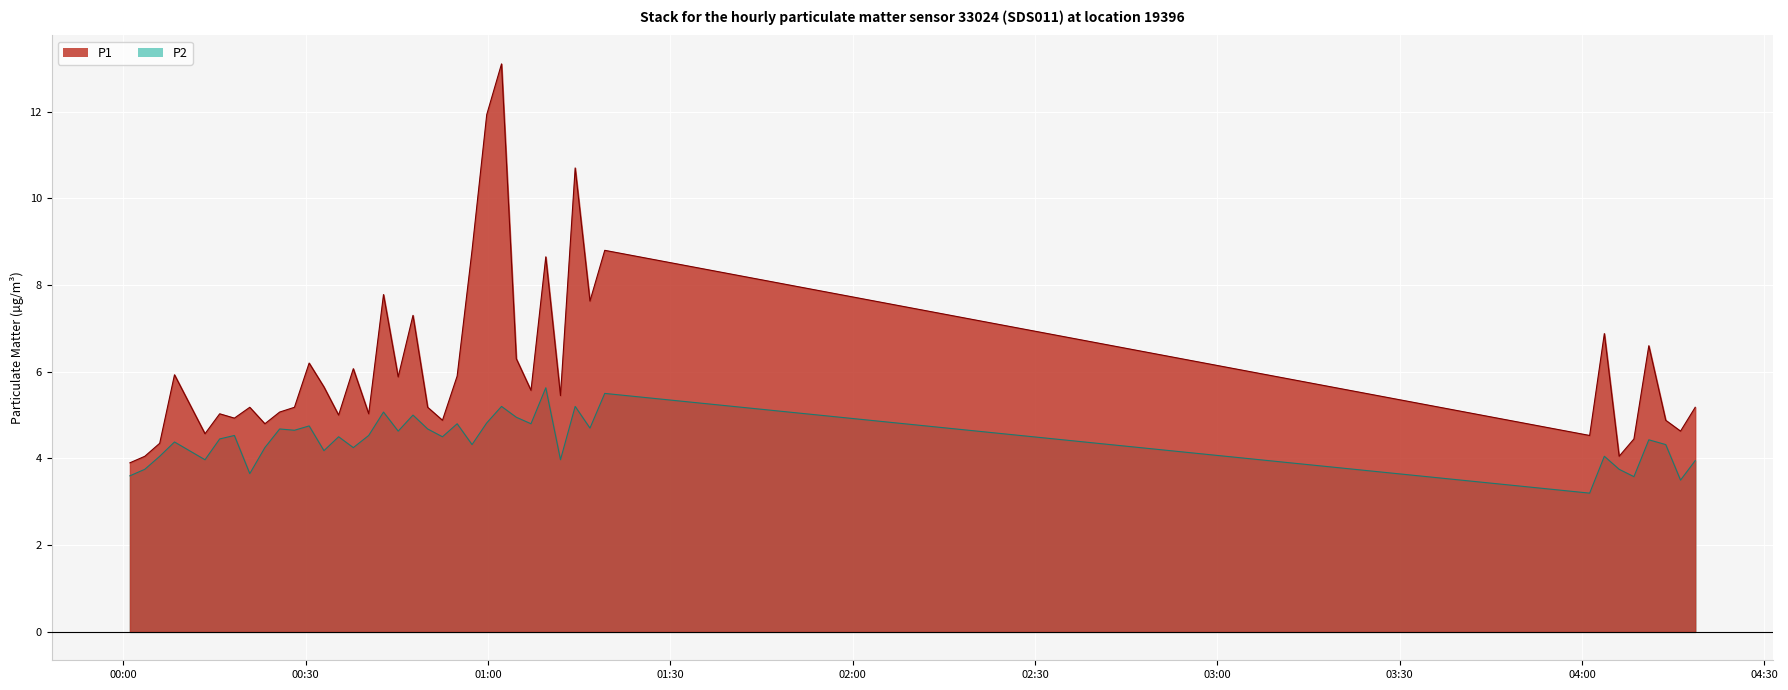

List the labels in order of P2 value, smallest first.

2023-03-01T04:01:15, 2023-03-01T04:16:12, 2023-03-01T04:08:32, 2023-03-01T00:01:06, 2023-03-01T00:20:49, 2023-03-01T00:03:33, 2023-03-01T04:06:06, 2023-03-01T04:18:37, 2023-03-01T00:13:27, 2023-03-01T01:11:56, 2023-03-01T00:06:00, 2023-03-01T04:03:40, 2023-03-01T00:33:01, 2023-03-01T00:23:18, 2023-03-01T00:37:51, 2023-03-01T00:57:23, 2023-03-01T04:13:46, 2023-03-01T00:08:26, 2023-03-01T04:10:59, 2023-03-01T00:15:52, 2023-03-01T00:35:26, 2023-03-01T00:52:31, 2023-03-01T00:18:17, 2023-03-01T00:40:23, 2023-03-01T00:45:14, 2023-03-01T00:28:10, 2023-03-01T00:25:44, 2023-03-01T00:50:05, 2023-03-01T01:16:47, 2023-03-01T00:30:35, 2023-03-01T00:54:56, 2023-03-01T01:07:05, 2023-03-01T00:59:48, 2023-03-01T01:04:40, 2023-03-01T00:47:40, 2023-03-01T00:42:49, 2023-03-01T01:02:14, 2023-03-01T01:14:21, 2023-03-01T01:19:13, 2023-03-01T01:09:31